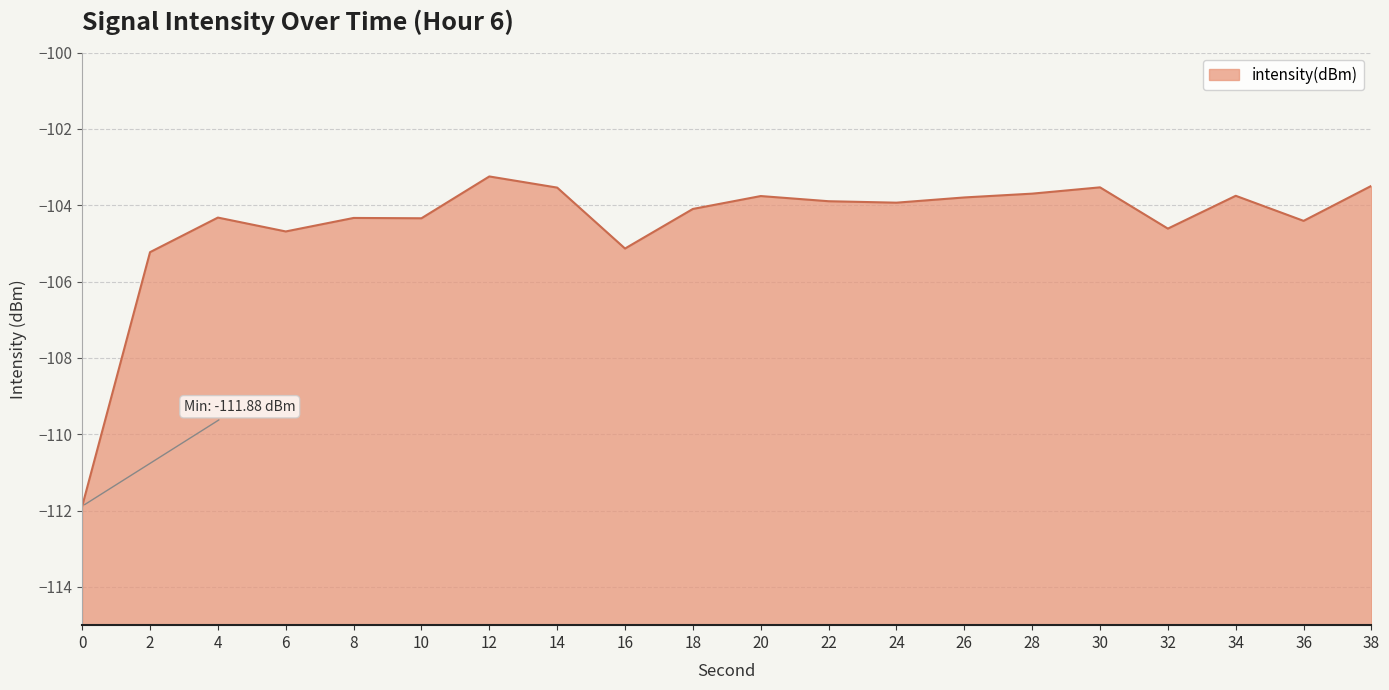

What is the difference between the maximum and minimum values?

8.6